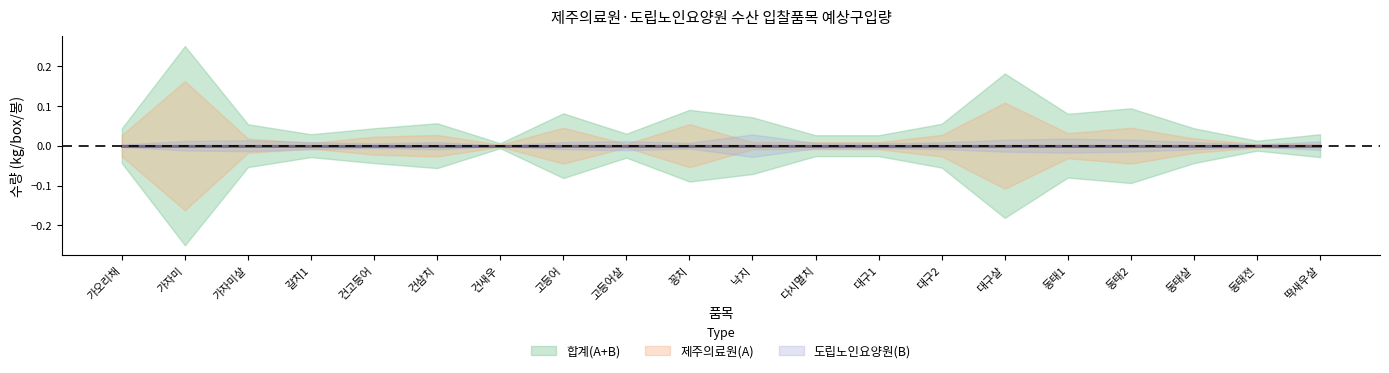

Count the number of data series in this chart.

3